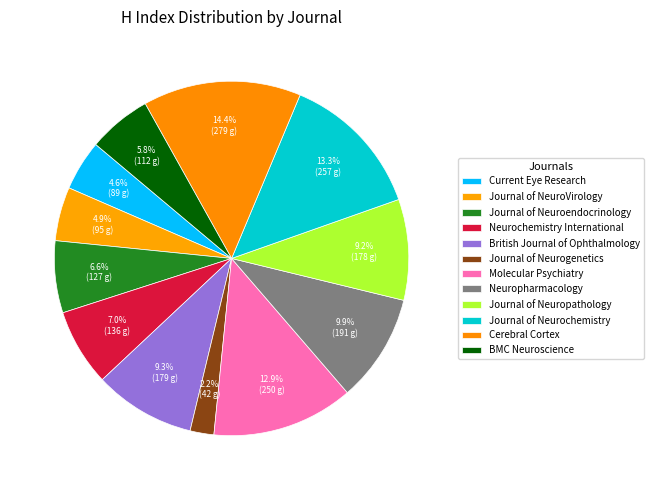

Rank the categories by value from highest to lowest.

Cerebral Cortex, Journal of Neurochemistry, Molecular Psychiatry, Neuropharmacology, British Journal of Ophthalmology, Journal of Neuropathology, Neurochemistry International, Journal of Neuroendocrinology, BMC Neuroscience, Journal of NeuroVirology, Current Eye Research, Journal of Neurogenetics